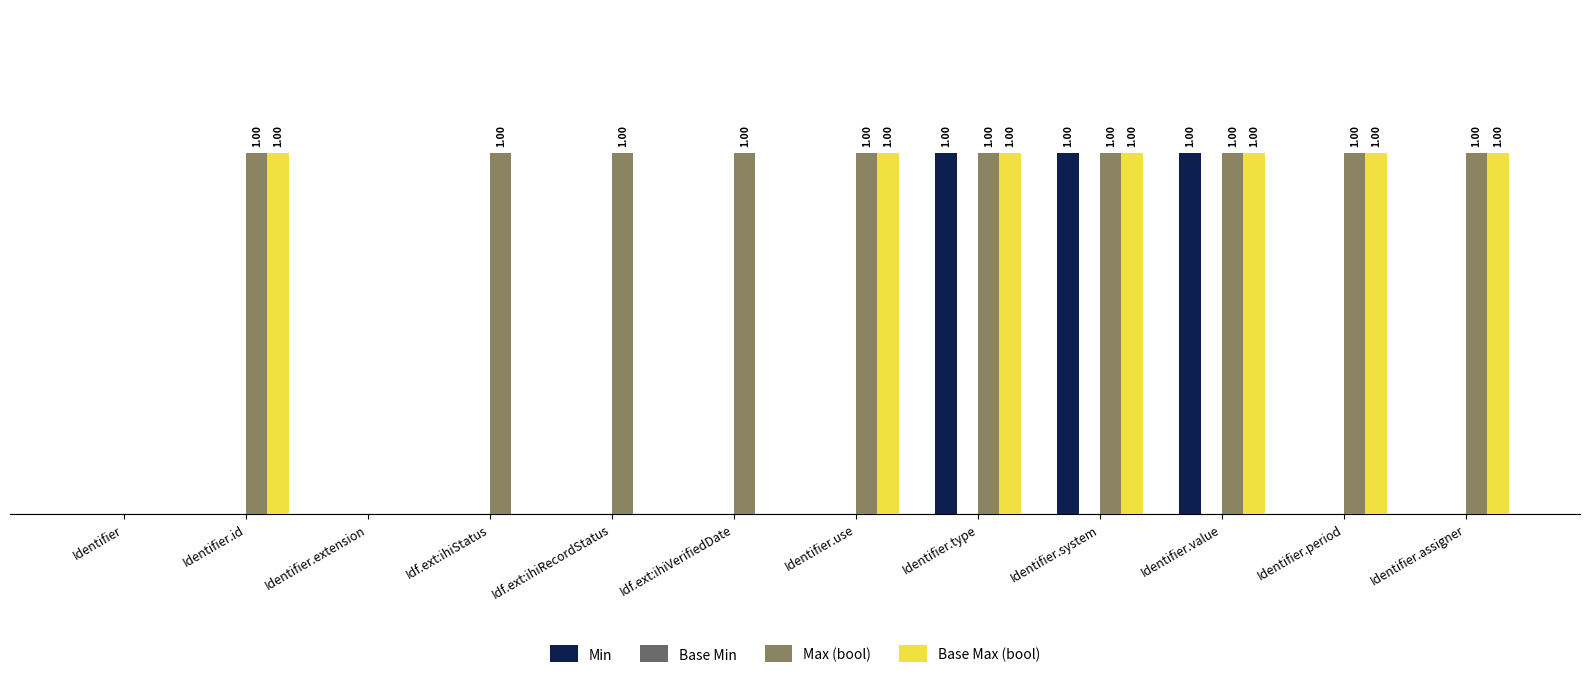

Which series has the largest total across all categories?

Max (bool)